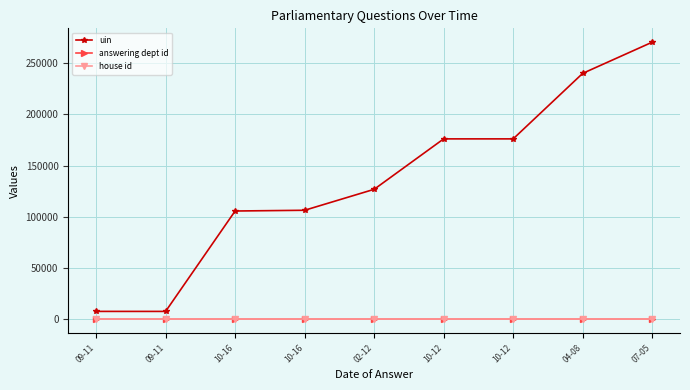

How many lines are shown in the chart?

3